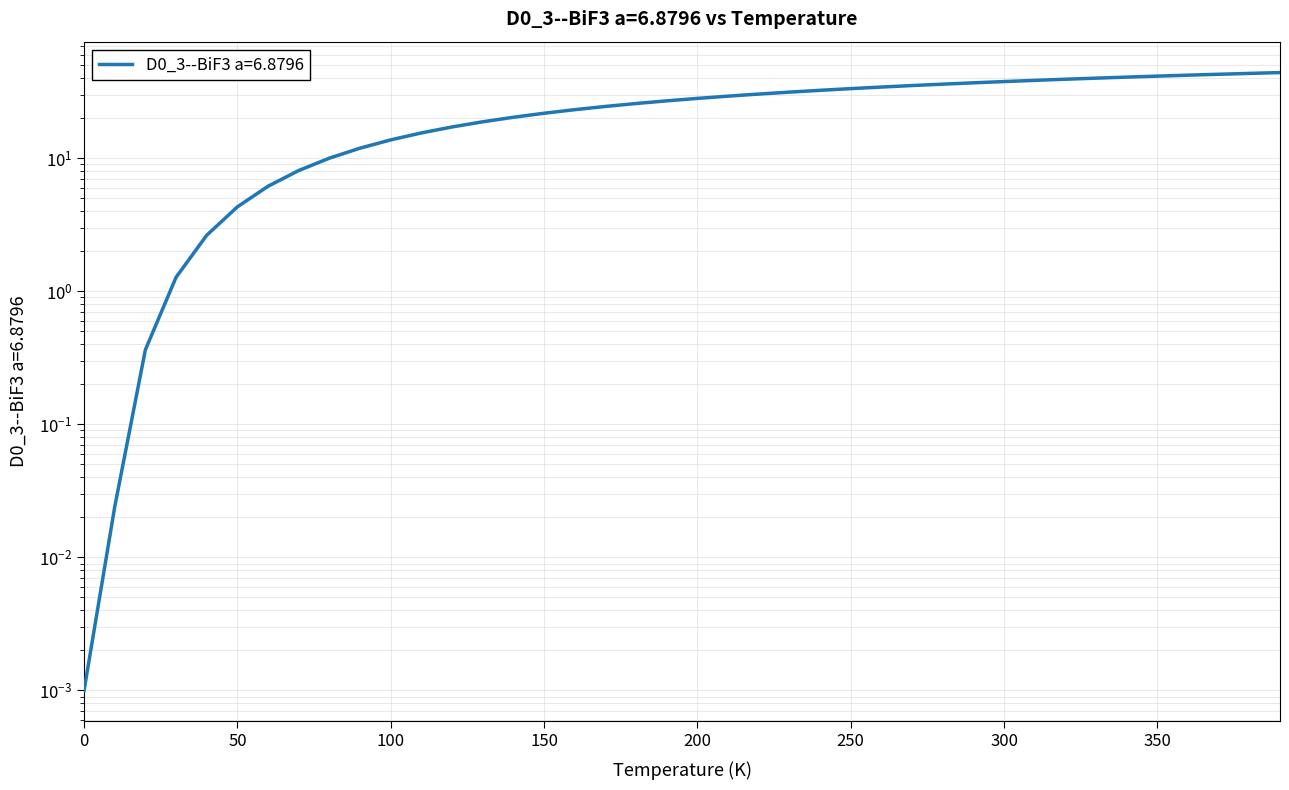

What is the approximate value at 310.0?

38.4